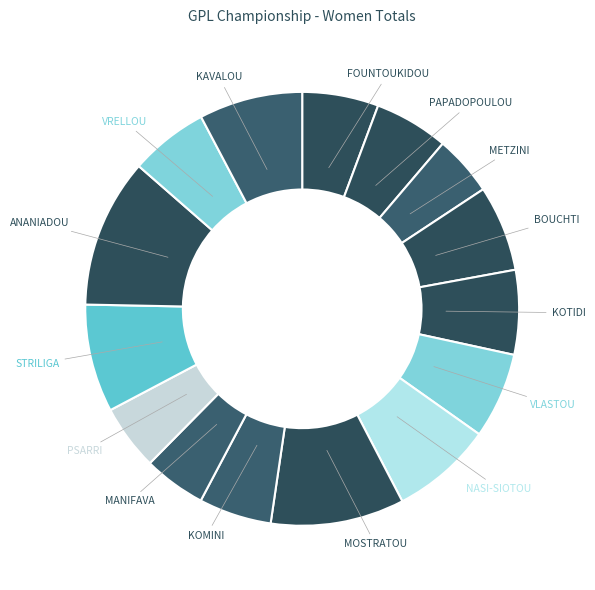

How many segments does this pie chart have?

15